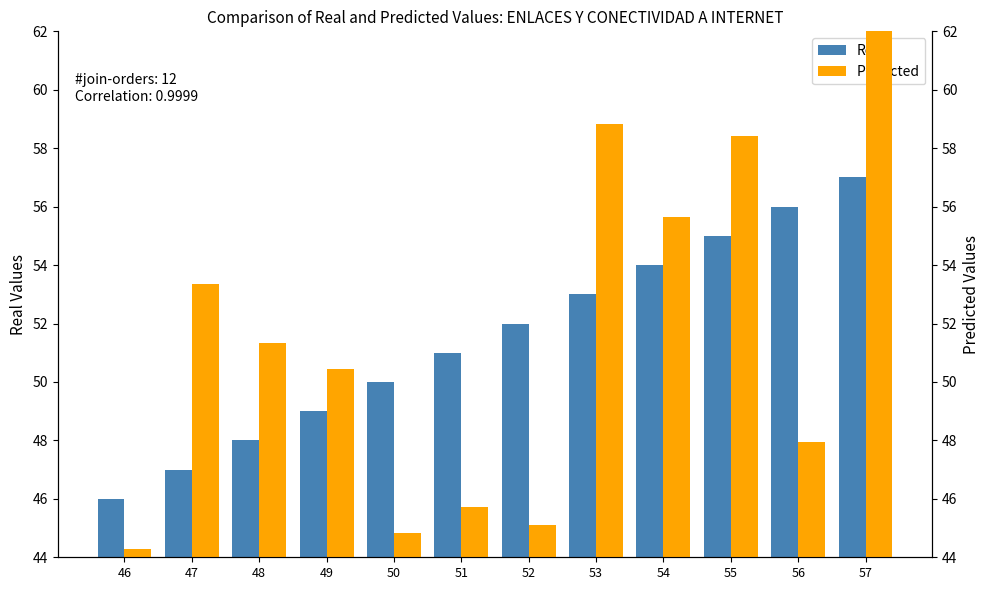

How many bars are there in each group?

2